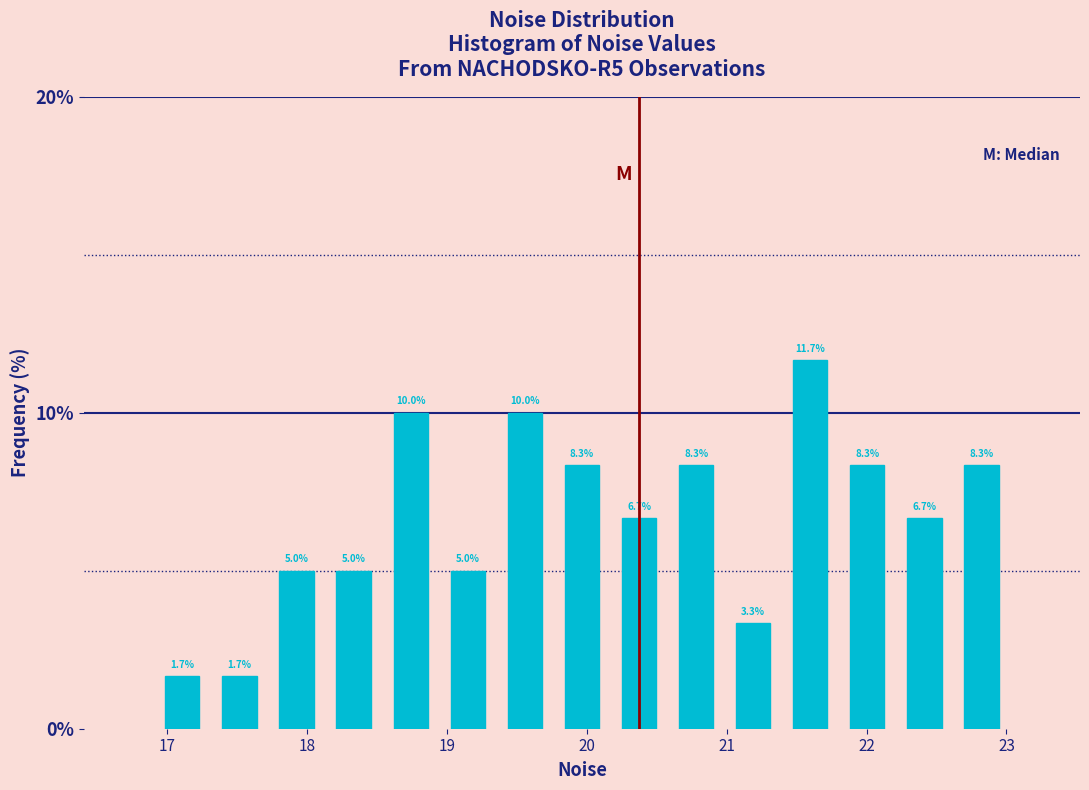

What is the height of the bar covering 20.2 to 20.6 on the x-axis? The bar edges are not printed on the chart, so give them approximately, as read against the axis.

6.7